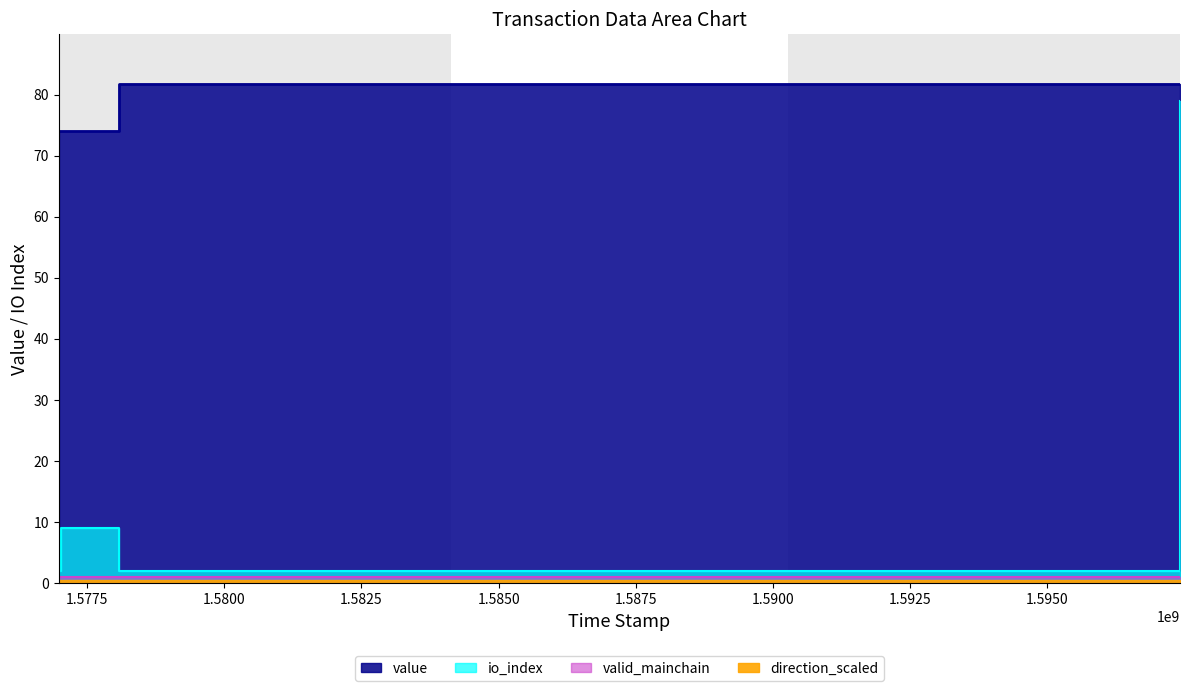

True or false: direction_scaled and valid_mainchain cross at least once.

False